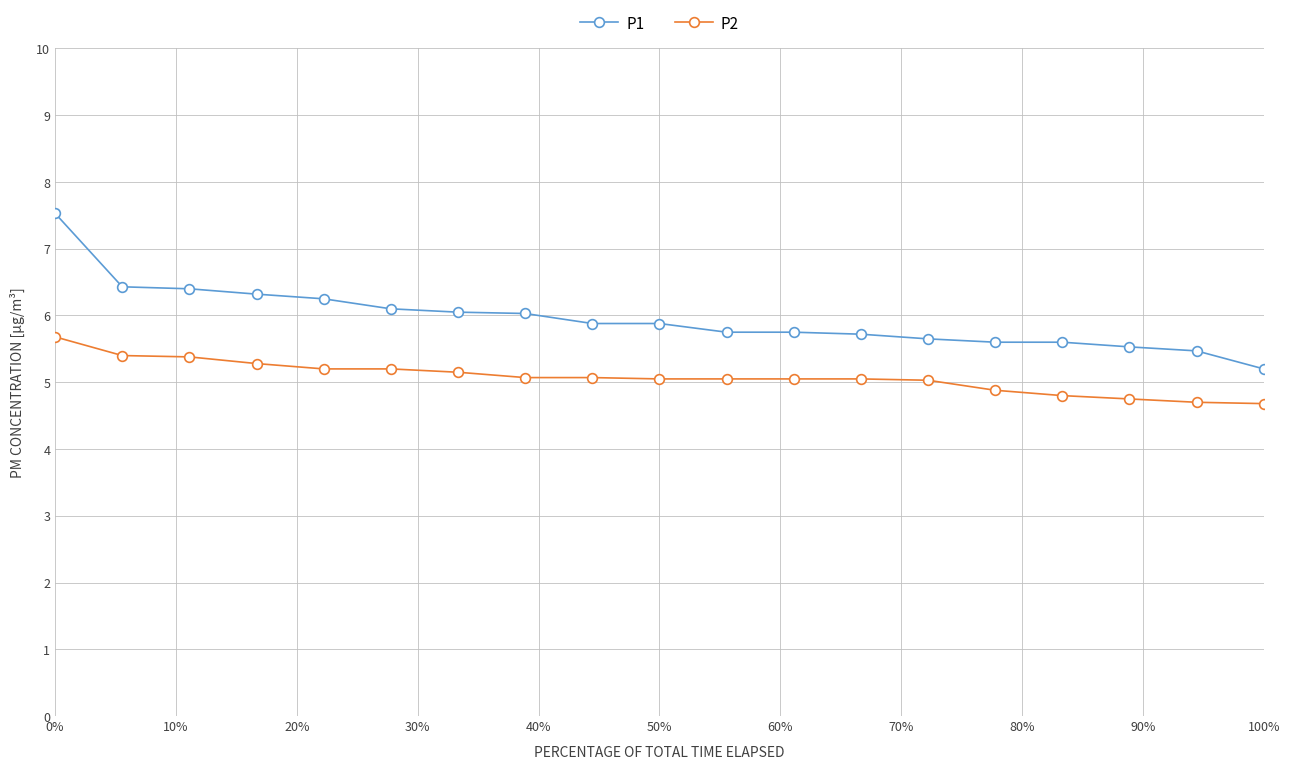

How many distinct data groups are displayed?

2